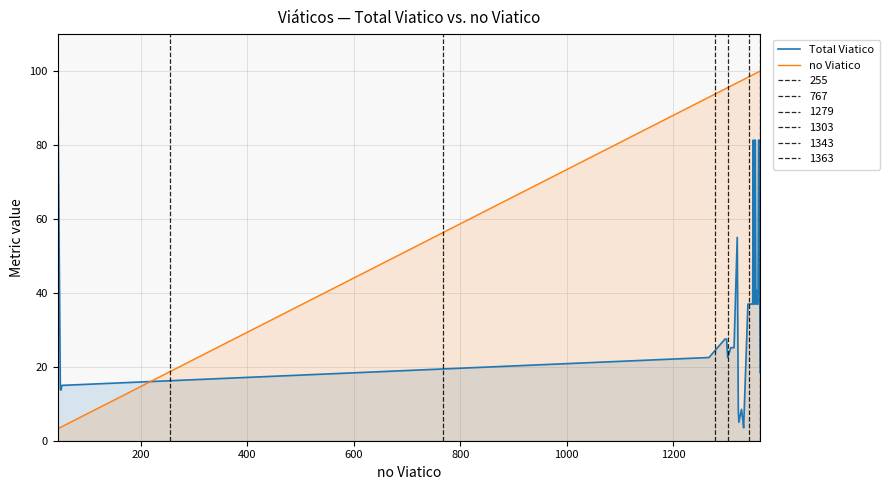

Which series has the largest total across all categories?

no Viatico